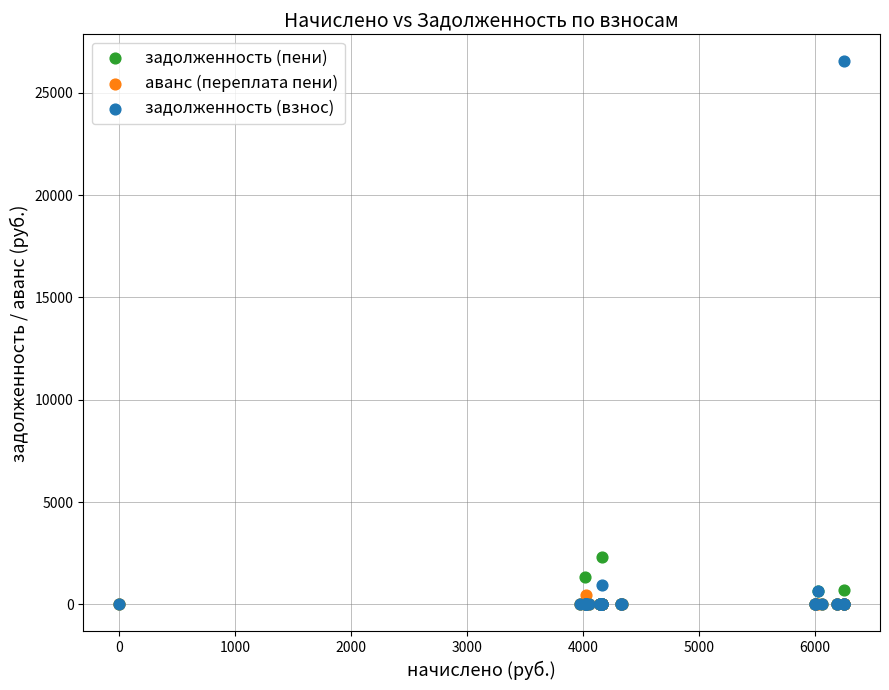

Across all series, what Y value is closest to 13265?

2311.5